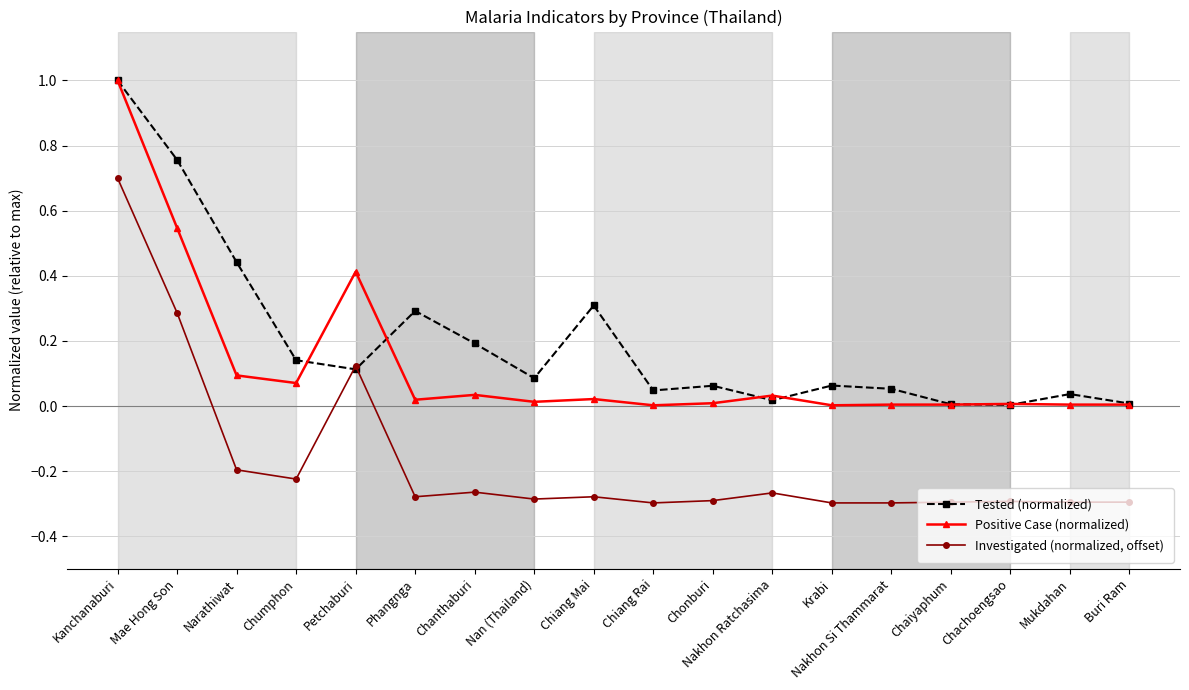

How many intersections are there between Investigated (normalized, offset) and Tested (normalized)?

2